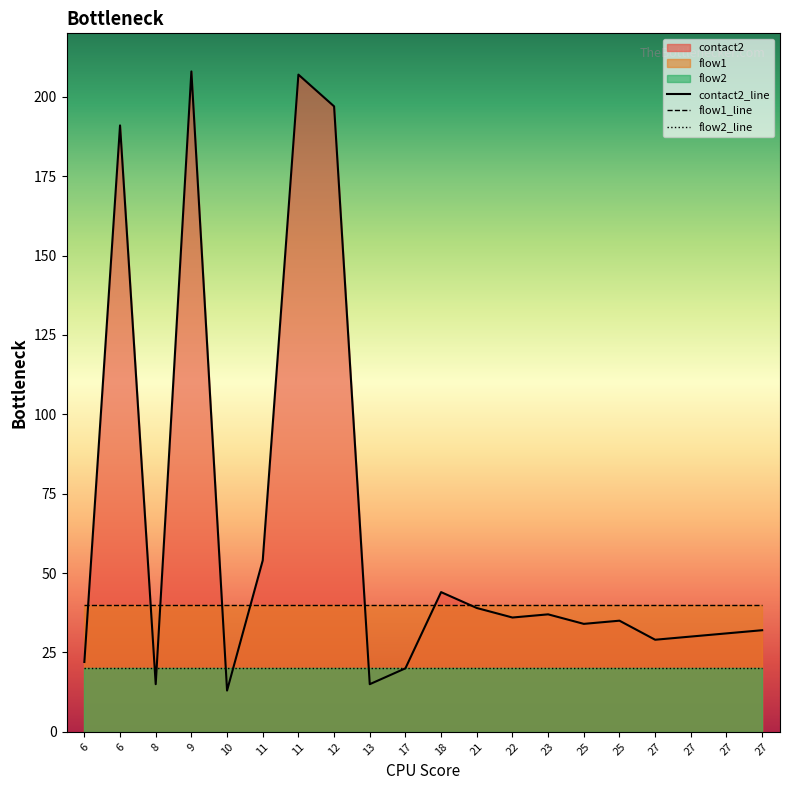

What is the spread (max minus min) of values at 21?

20